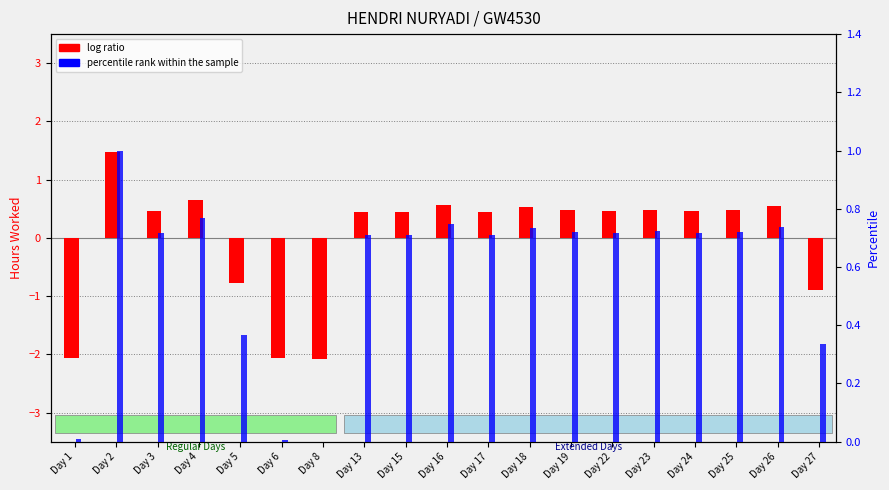

List the series in order of their overall mean, highest first.

percentile rank within the sample, log ratio